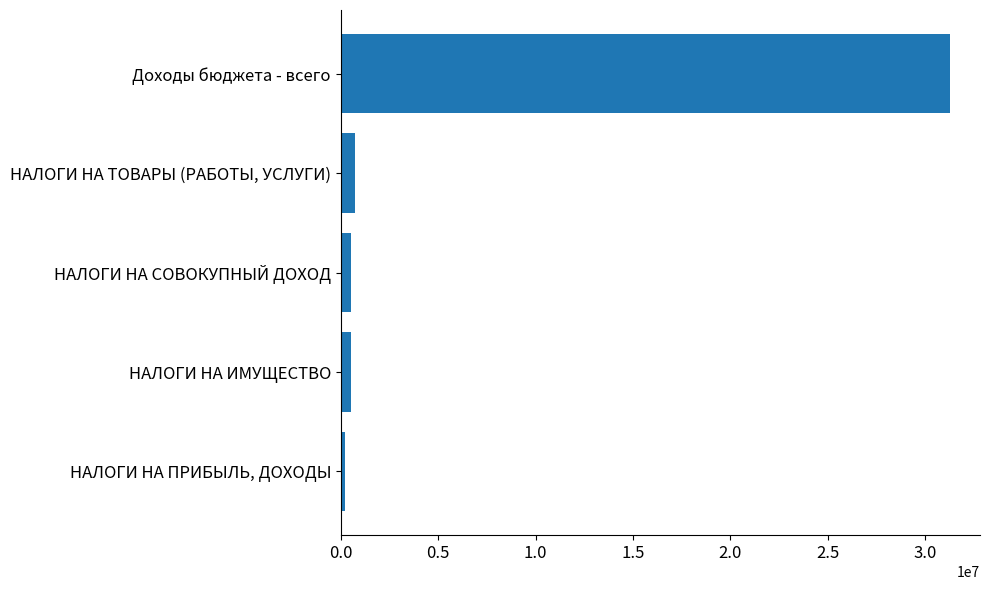

List the labels in order of value, largest first.

Доходы бюджета - всего, НАЛОГИ НА ТОВАРЫ (РАБОТЫ, УСЛУГИ), НАЛОГИ НА СОВОКУПНЫЙ ДОХОД, НАЛОГИ НА ИМУЩЕСТВО, НАЛОГИ НА ПРИБЫЛЬ, ДОХОДЫ